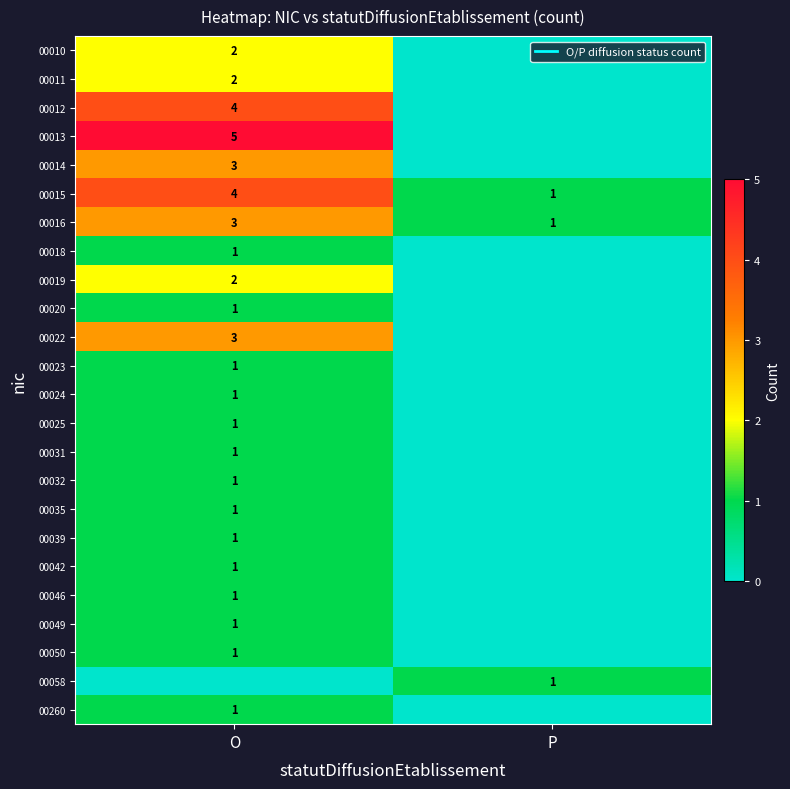

True or false: 00016 has a value of 1 at P.

True